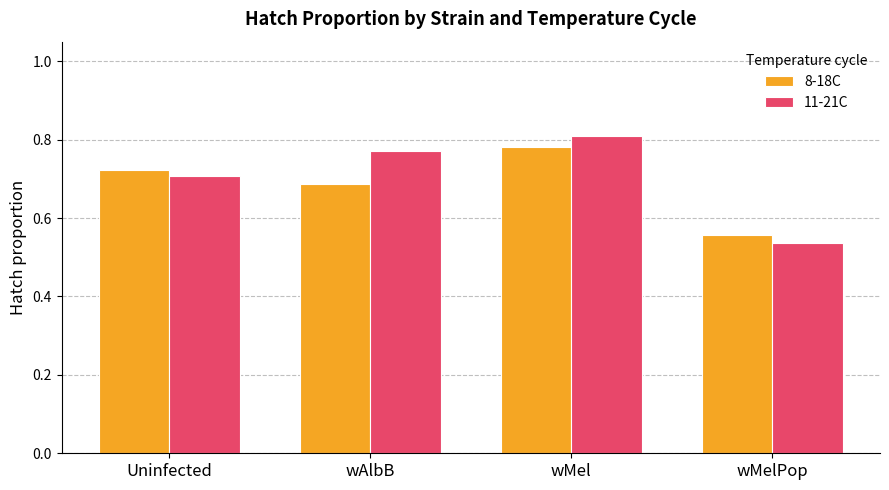

At which category does the chart reach its peak across all series?

wMel